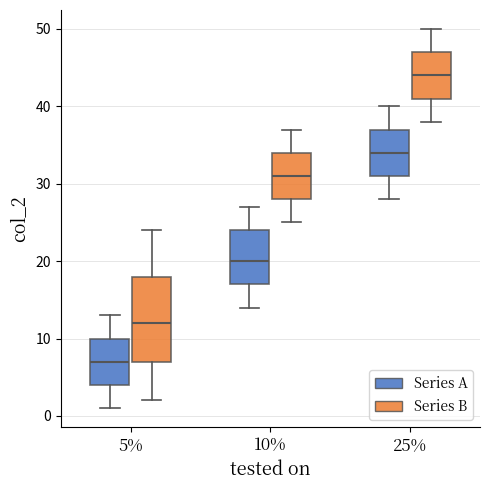

Reading left to right, read every box against the y-axis: the position of its median line, the range the box covers, and the ends of its whiskers. The values are not printed on the chart, so give them approximately, as read against the axis.

5% (Series A): median 7, box 4 to 10, whiskers 1 to 13
5% (Series B): median 12, box 7 to 18, whiskers 2 to 24
10% (Series A): median 20, box 17 to 24, whiskers 14 to 27
10% (Series B): median 31, box 28 to 34, whiskers 25 to 37
25% (Series A): median 34, box 31 to 37, whiskers 28 to 40
25% (Series B): median 44, box 41 to 47, whiskers 38 to 50